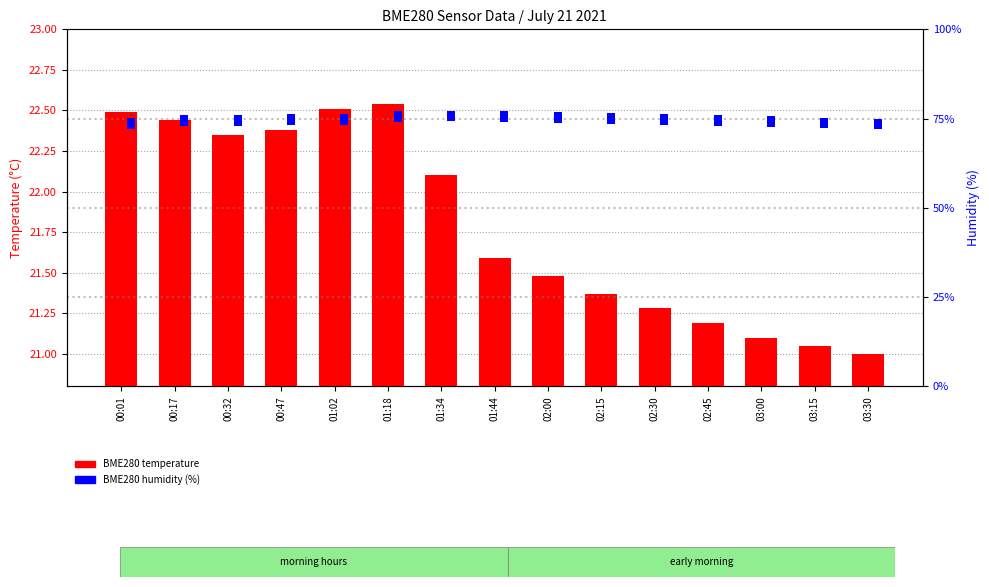

Where is BME280 humidity (%) nearest to the value 3?

00:01